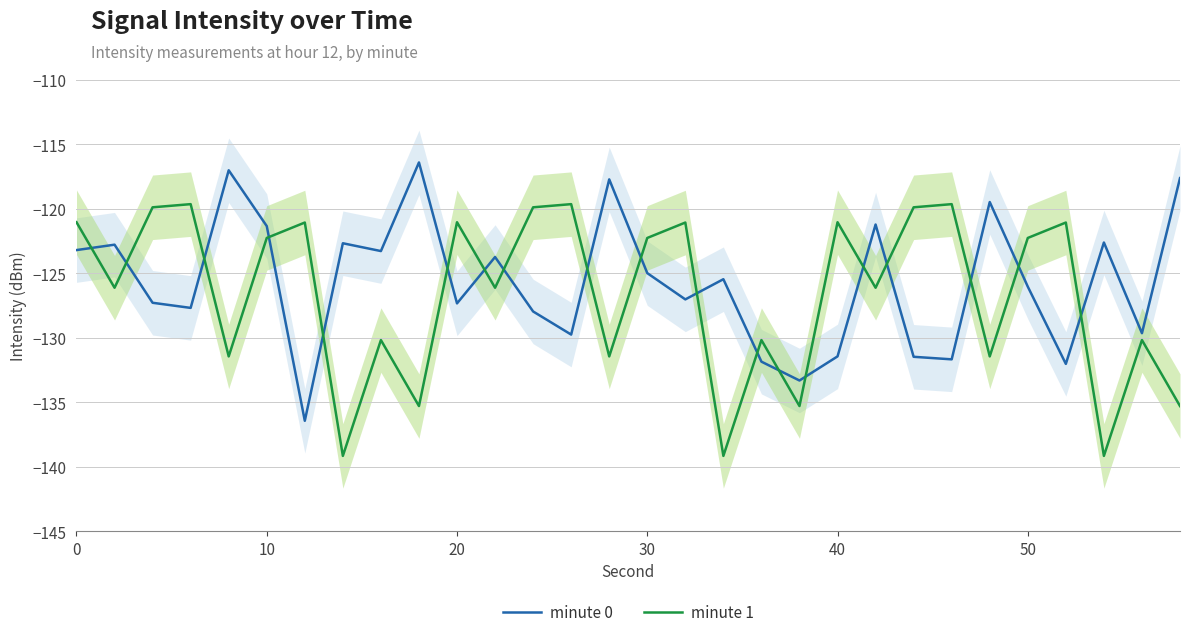

List the series in order of their peak value, highest first.

minute 0, minute 1